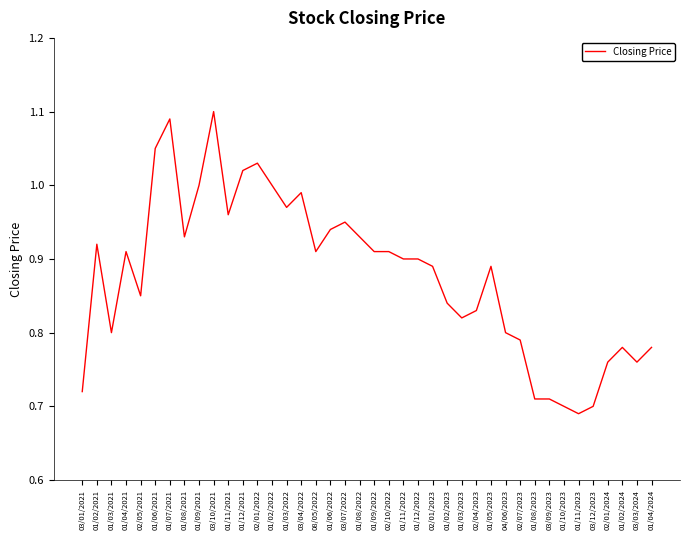

What position from the right is 02/04/2023?

13